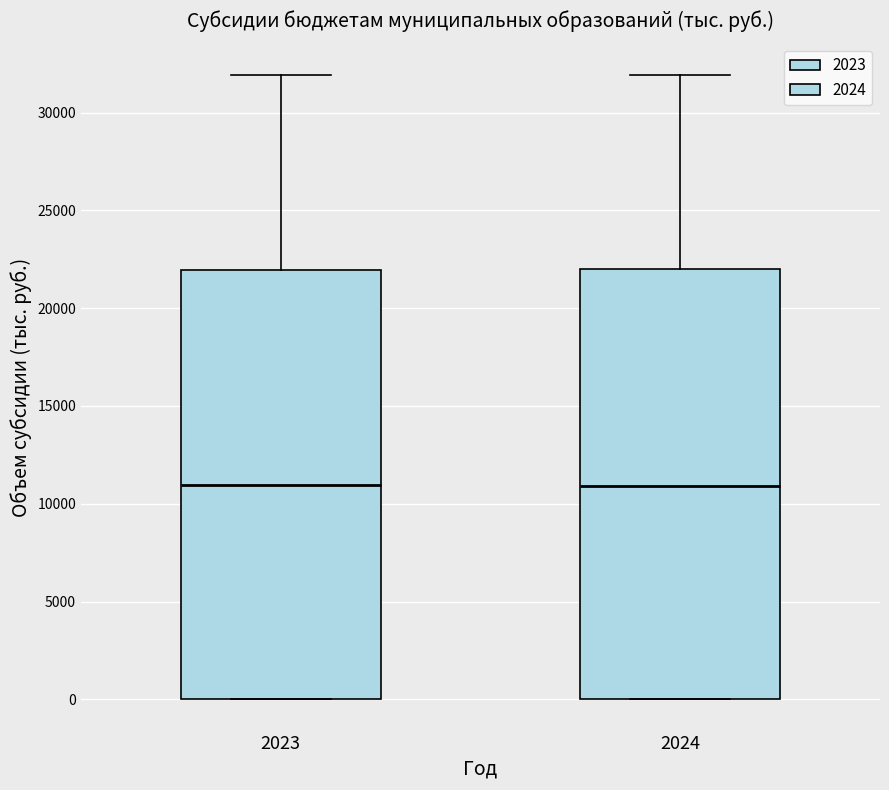

Reading left to right, transcribe this box plot: for each box, give where its median line is, the range the box spans, and where its two whiskers end, as read against the y-axis. The values are not printed on the chart, so give them approximately, as read against the axis.

2023: median 11000, box 0 to 22000, whiskers 0 to 32000
2024: median 11000, box 0 to 22000, whiskers 0 to 32000